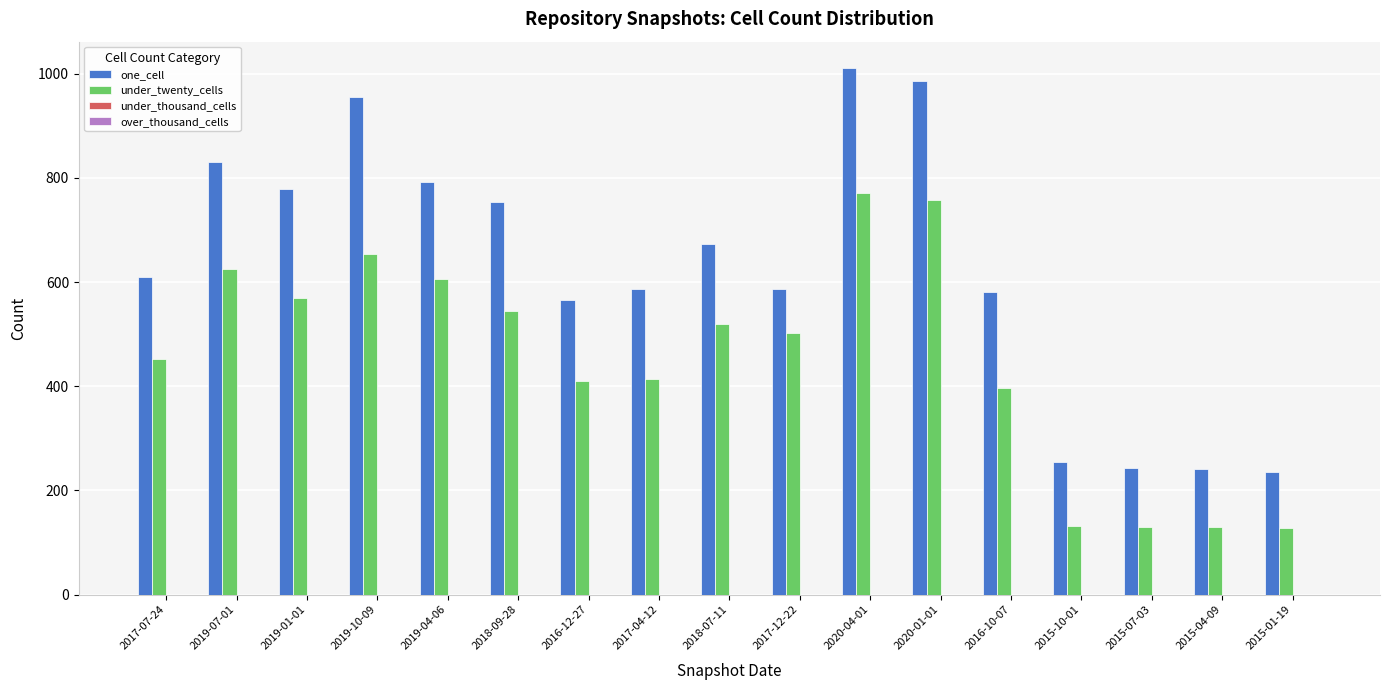

What is the greatest value displayed?

1011